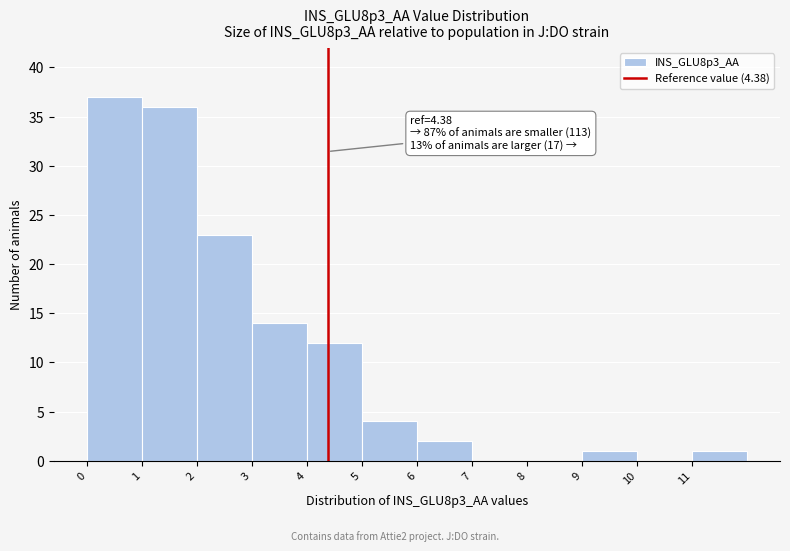

Over which range of the x-axis is the bar tallest?

0 to 1